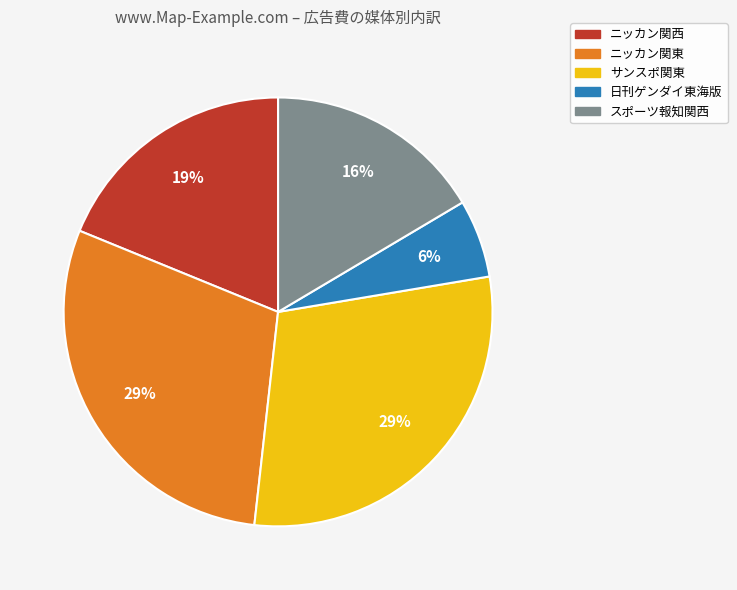

Is it true that サンスポ関東 is 29% of the pie?

True